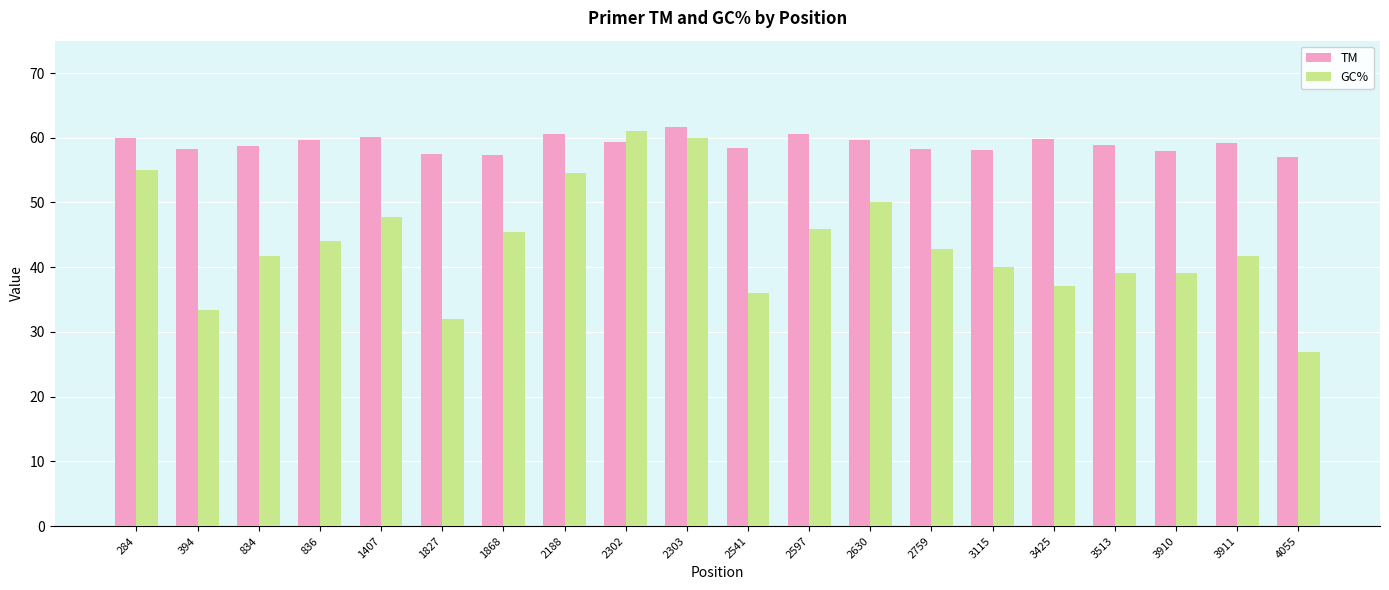

How many data points does each series have?

20